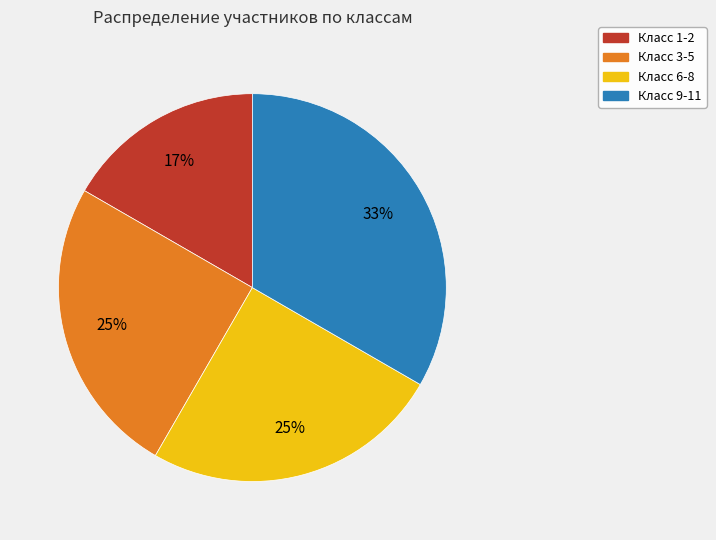

To the nearest percent, what is the average slice percentage?

25%